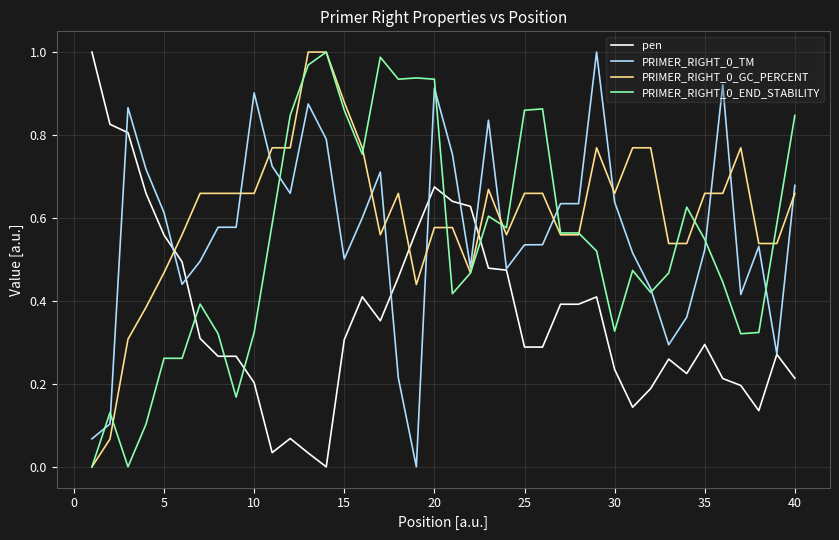

At how many categories does at least one series exceed 0?

40